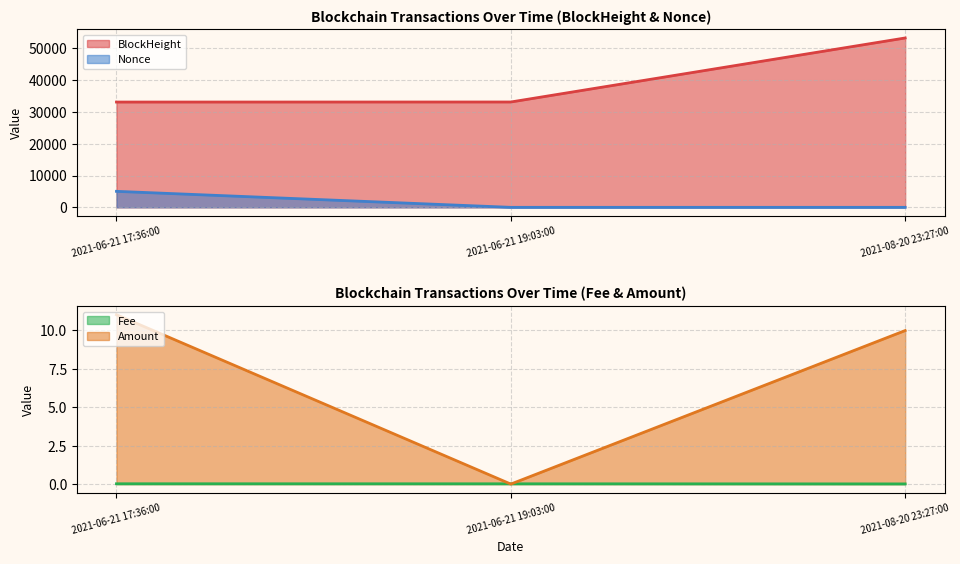

What is the highest value of the BlockHeight series?

53274